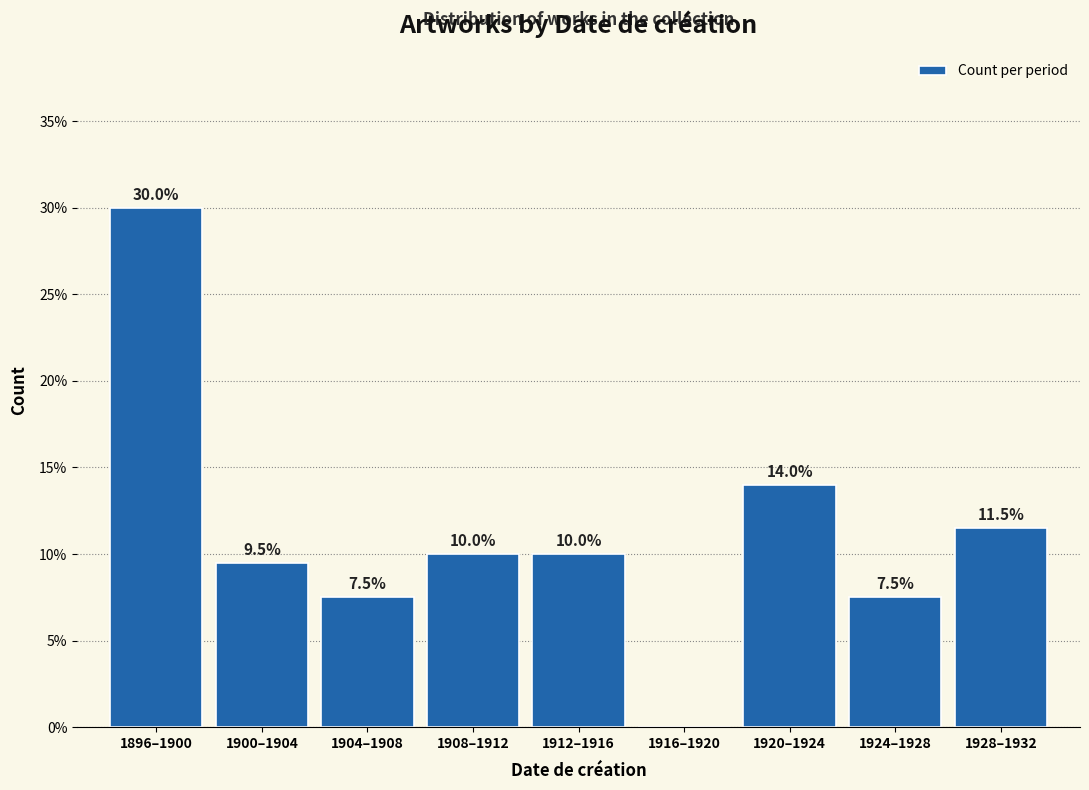

Reading left to right, list all the values displayed in this chart.

1896–1900=30.0	1900–1904=9.5	1904–1908=7.5	1908–1912=10.0	1912–1916=10.0	1916–1920=0.0	1920–1924=14.0	1924–1928=7.5	1928–1932=11.5